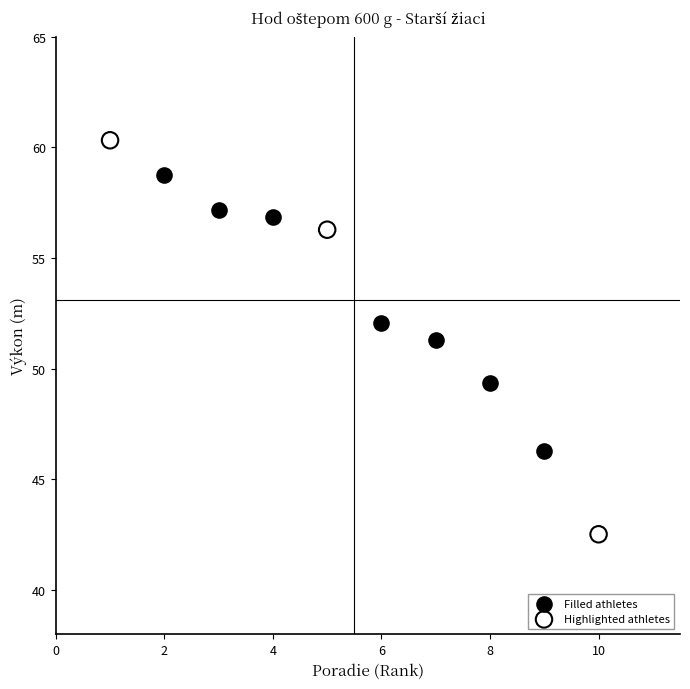

Which series has the largest Y range (max minus min)?

Highlighted athletes